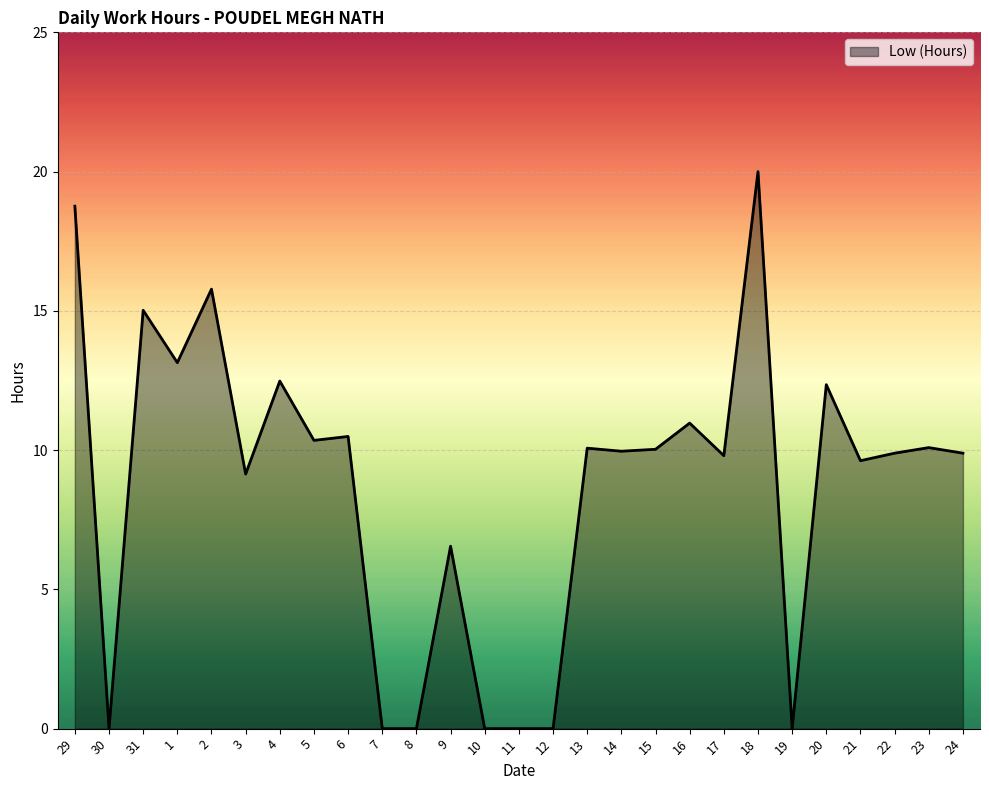

At which category does the chart reach its peak across all series?

18